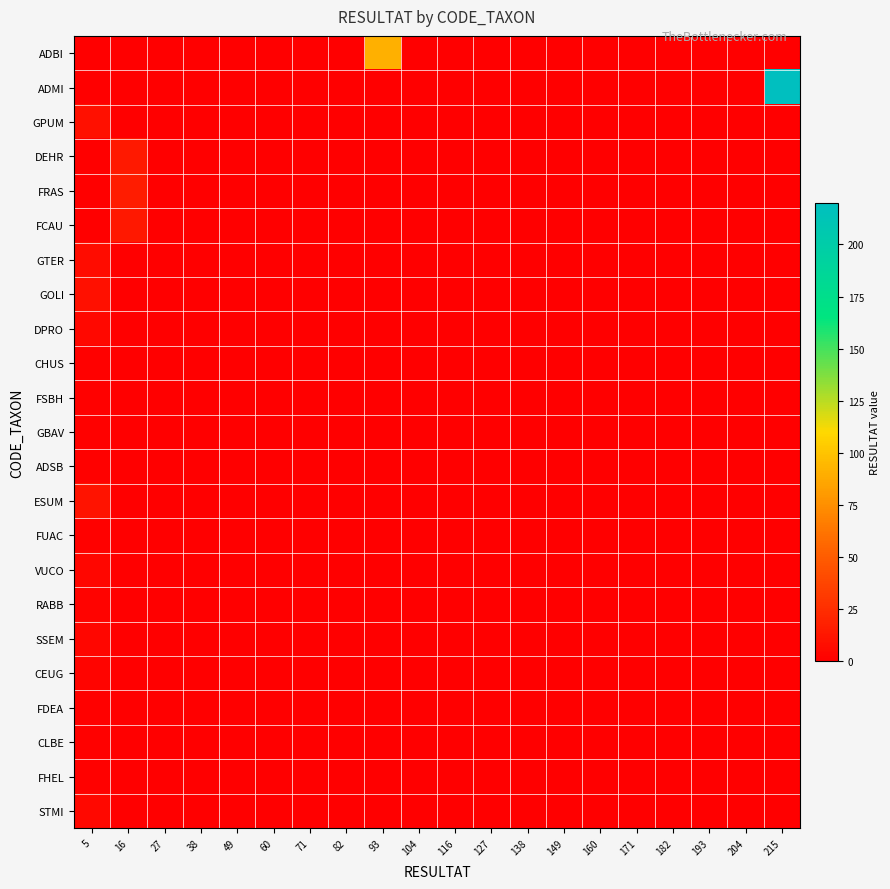

Which series has the widest spread of values?

ADMI